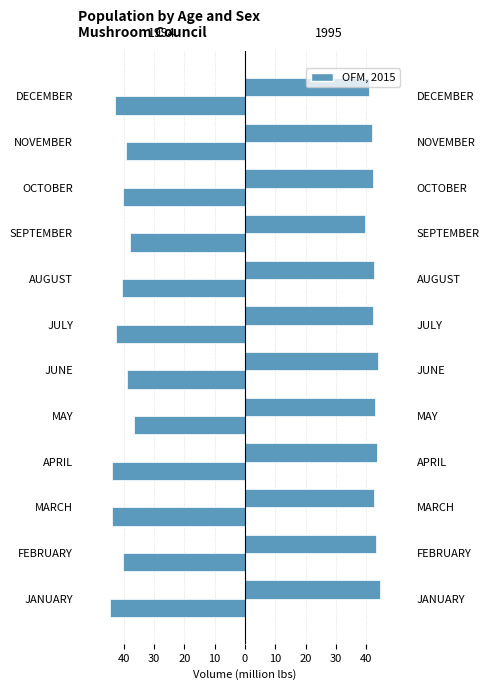

Rank the series by their average value, from lowest to highest.

1994, 1995